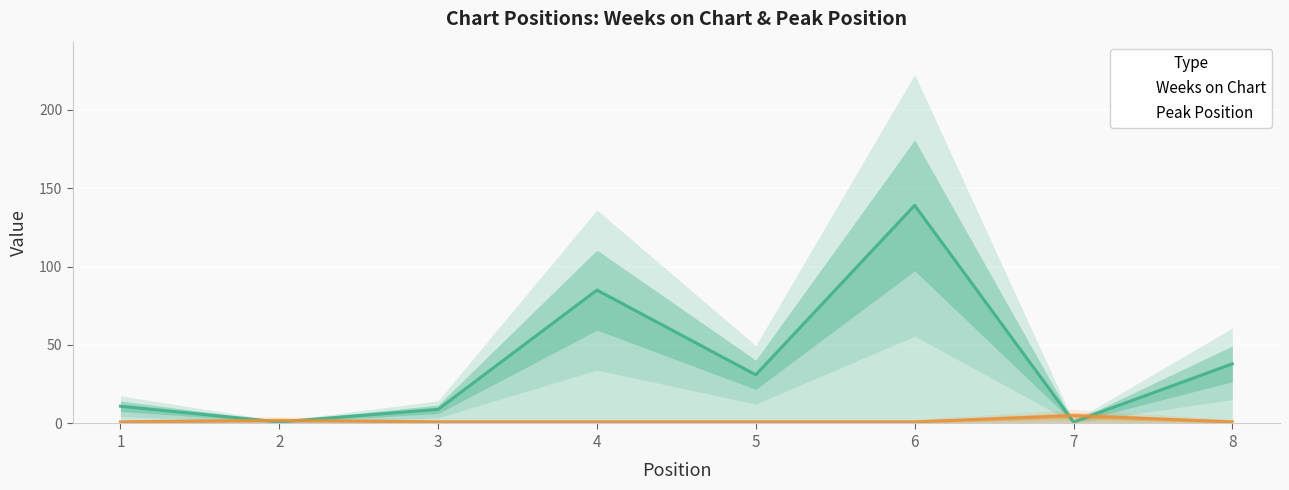

Between 6 and 7, which series saw the biggest shift?

Weeks on Chart